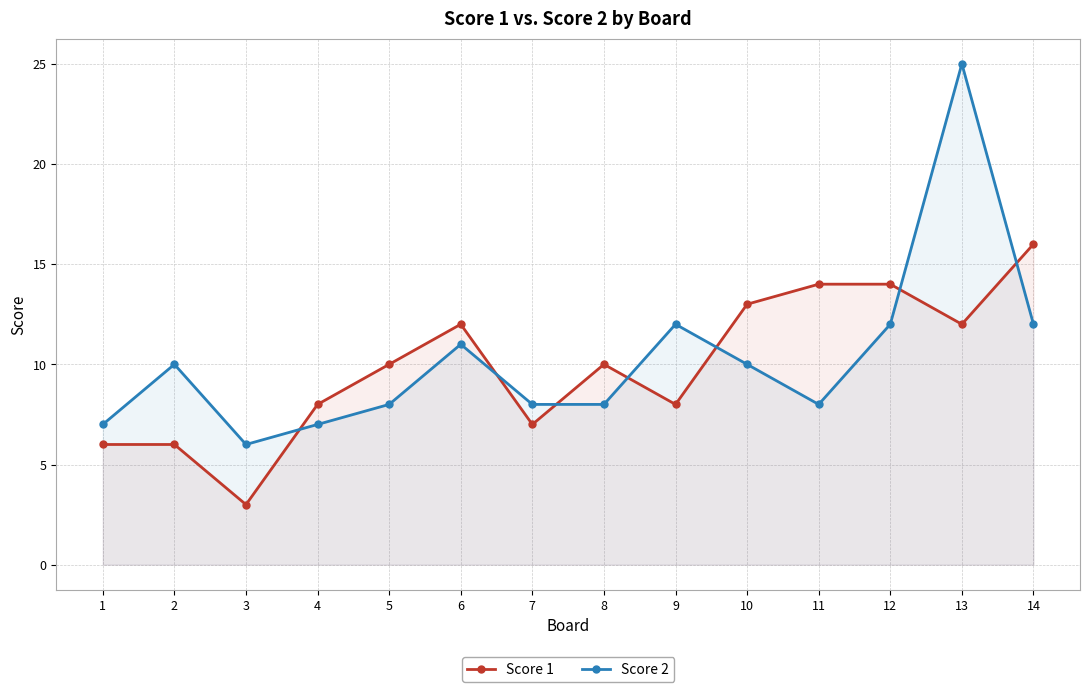

What is the lowest value of the Score 2 series?

6